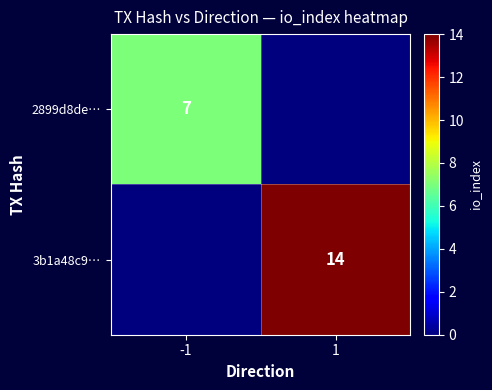

At which category is the sum across all series the highest?

1